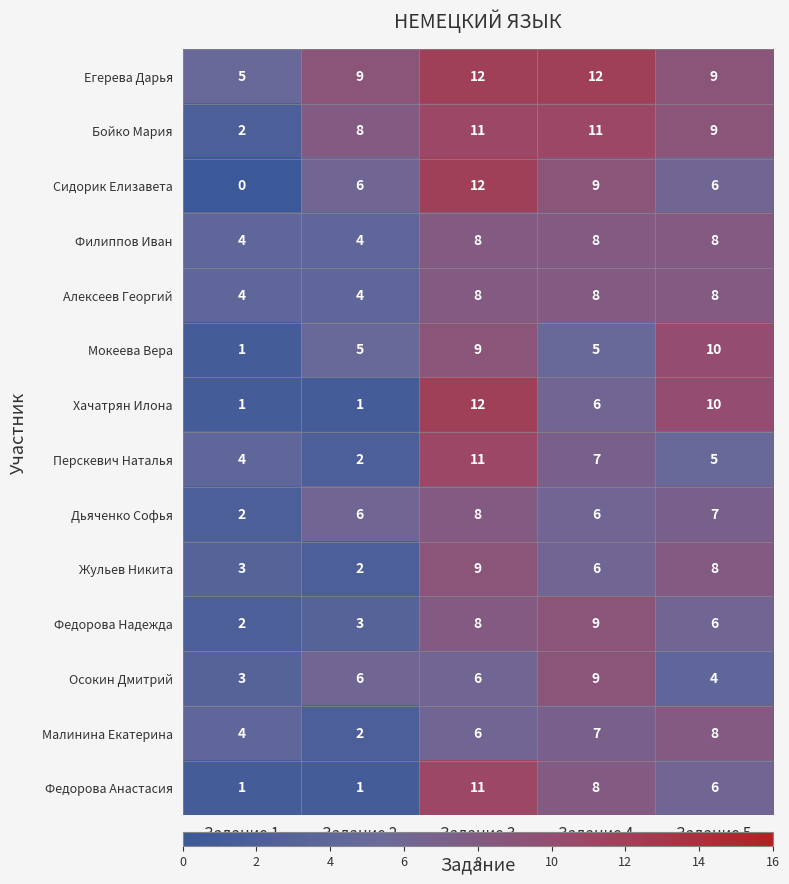

Which series has the largest range (max minus min)?

Сидорик Елизавета